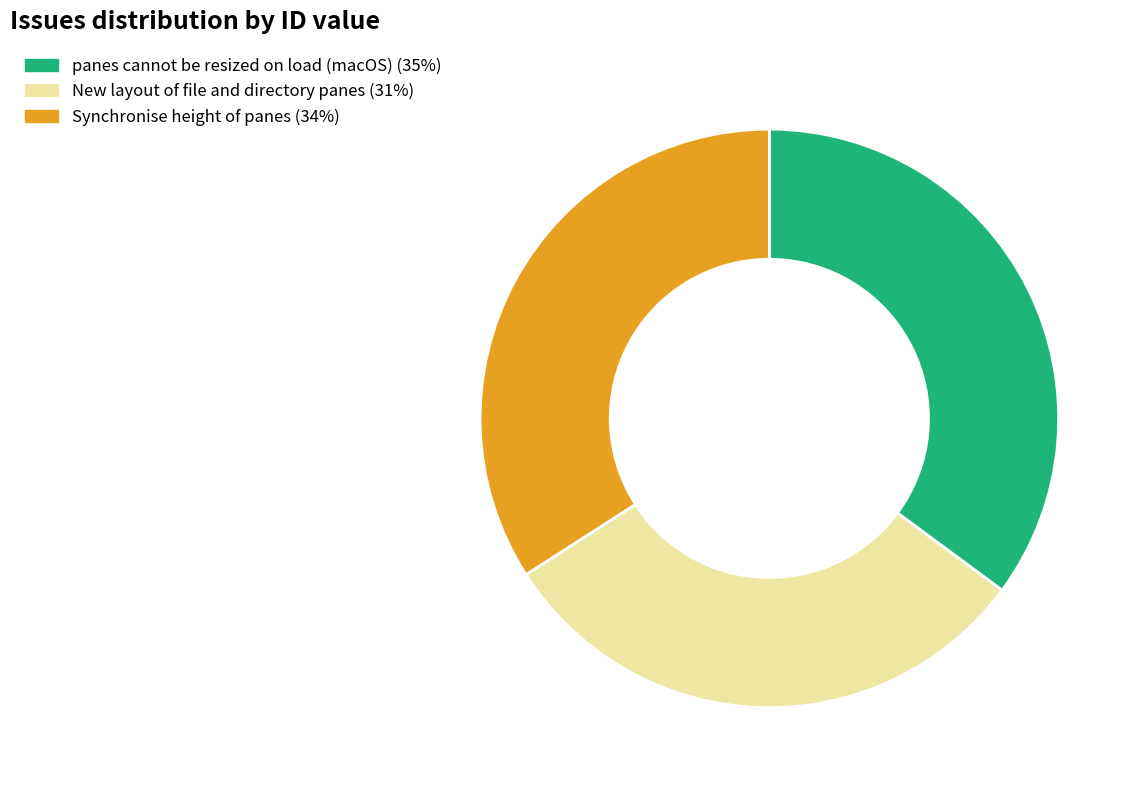

True or false: New layout of file and directory panes accounts for 31% of the total.

True